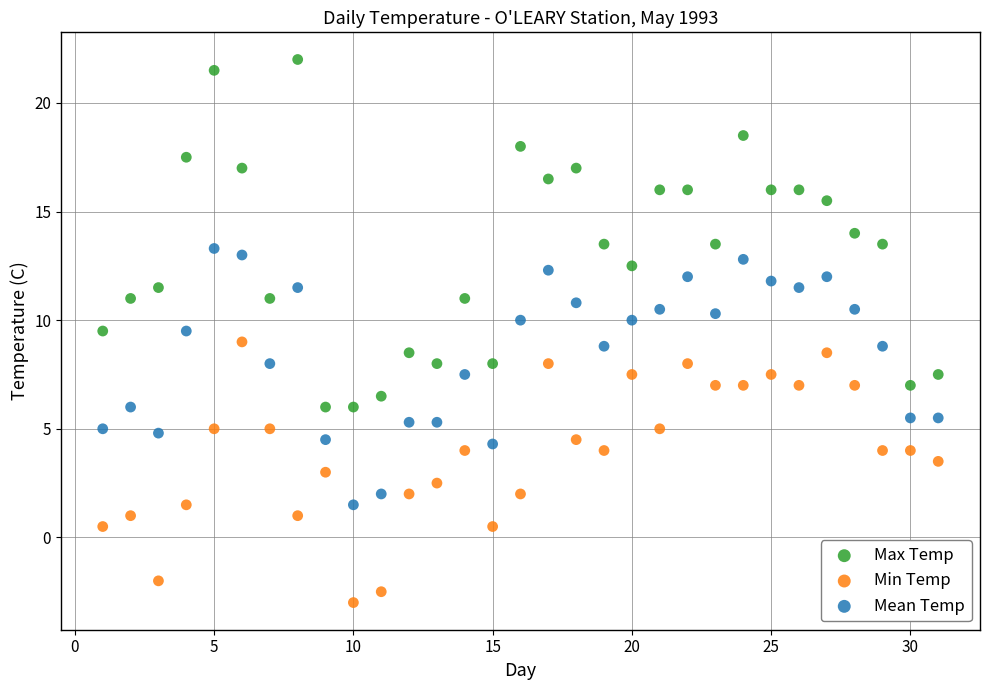

Which series contains the lowest Y value?

Min Temp